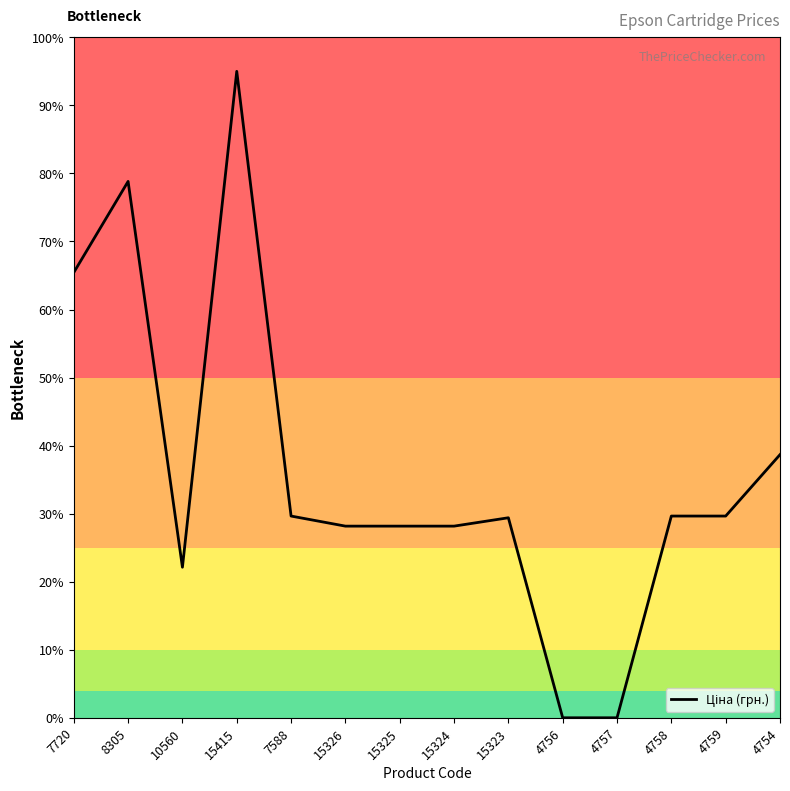

What is the change in value from 15415 to 4756?

-95.0